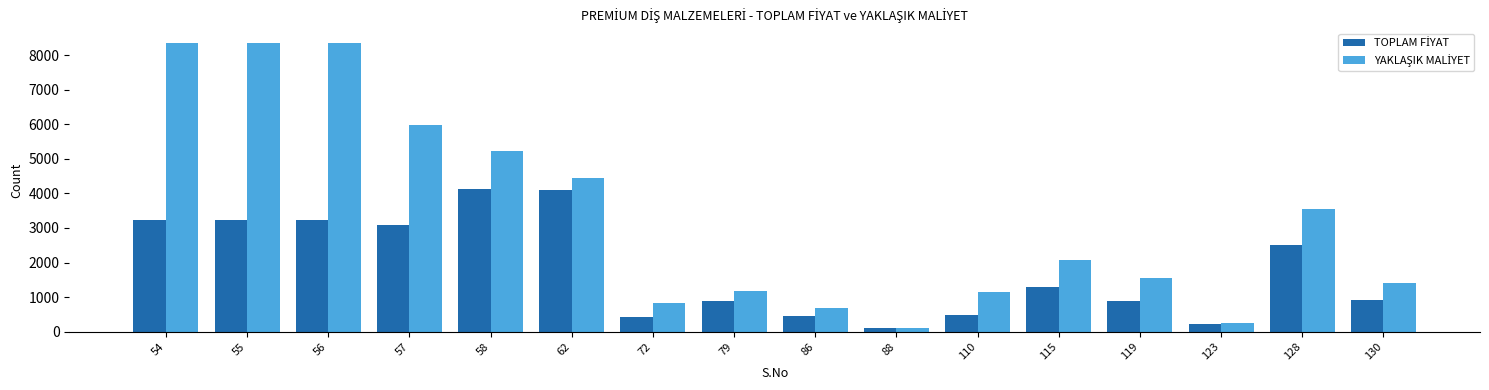

What is the difference between the highest and lowest values at 55?

5124.0